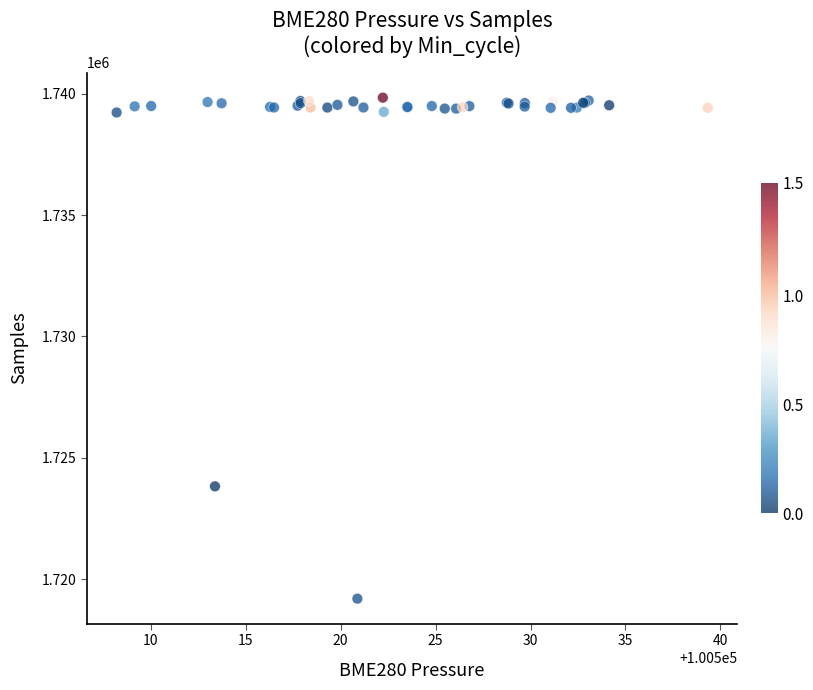

What Y value in the scatter plot is closest to 1729519?

1723830